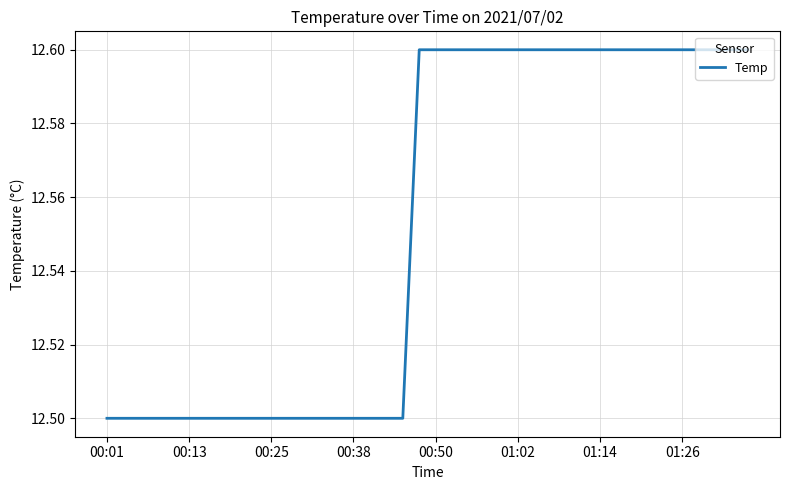

What is the minimum value shown in the chart?

12.5